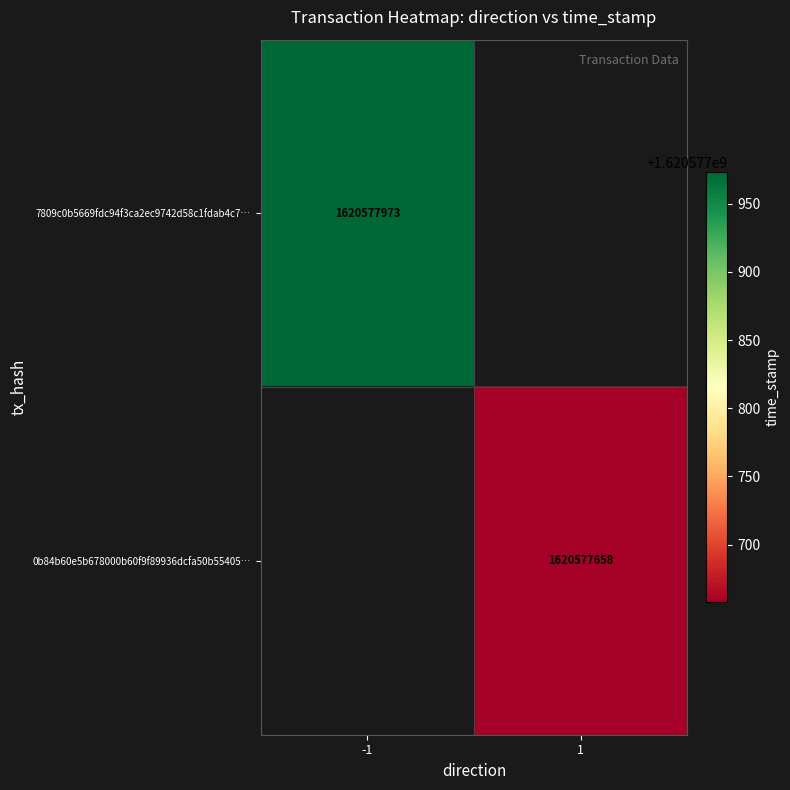

At 1, list the series in order from largest to smallest.

7809c0b5669fdc94f3ca2ec9742d58c1fdab4c7, 0b84b60e5b678000b60f9f89936dcfa50b55405